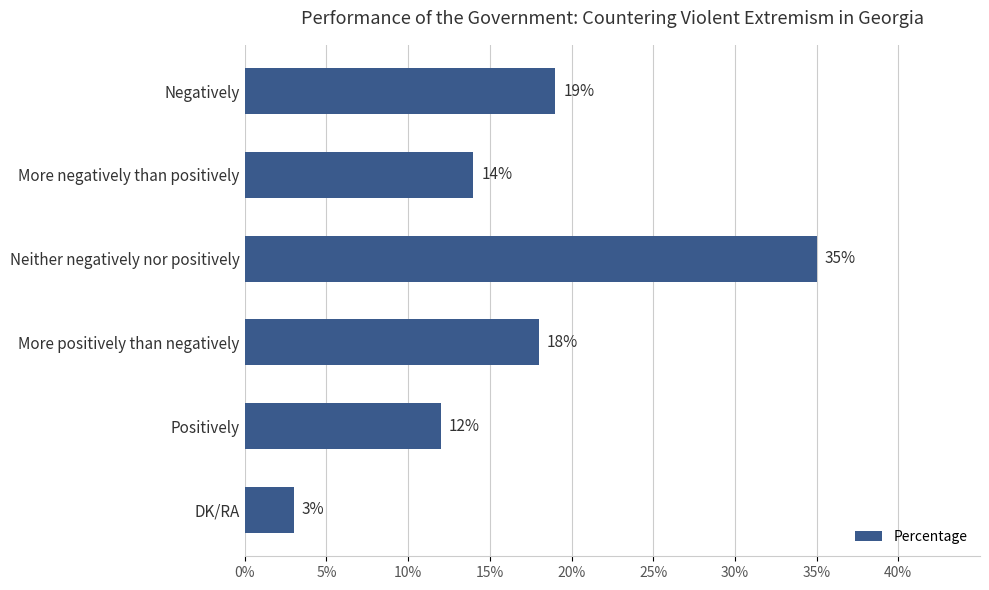

What is the average value?

17